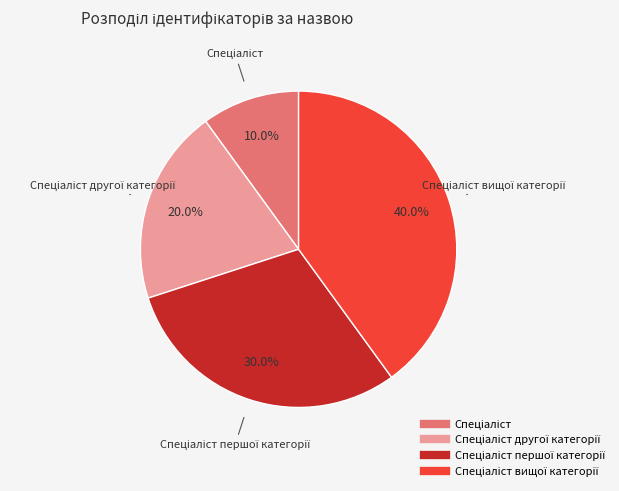

How many slices are in this pie chart?

4